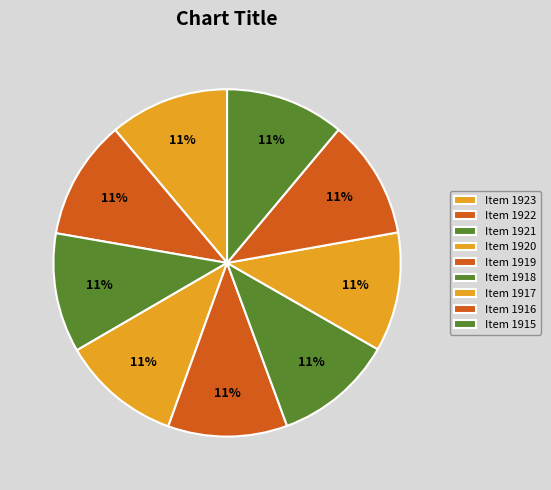

Do Item 1921 and Item 1923 together represent more than half of the pie?

No